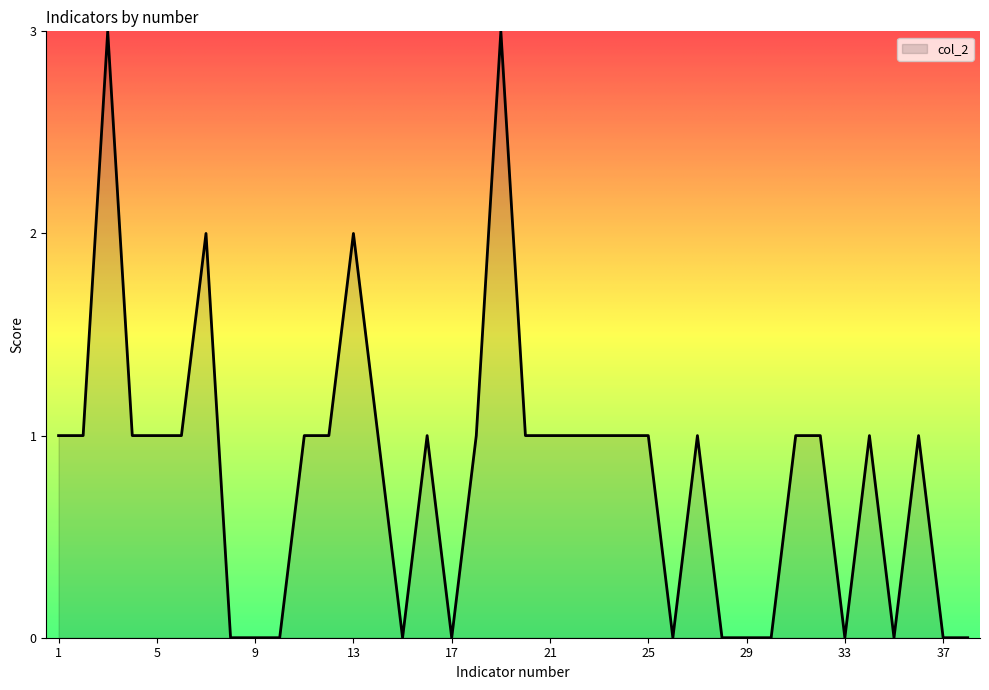

What is the difference between the maximum and minimum values?

3